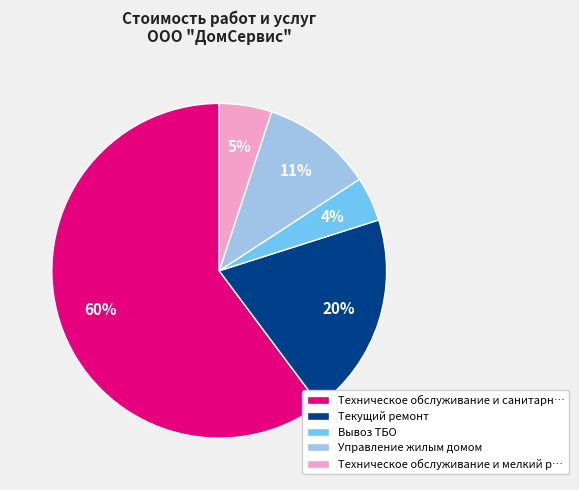

To the nearest percent, what portion does Вывоз ТБО represent?

4%